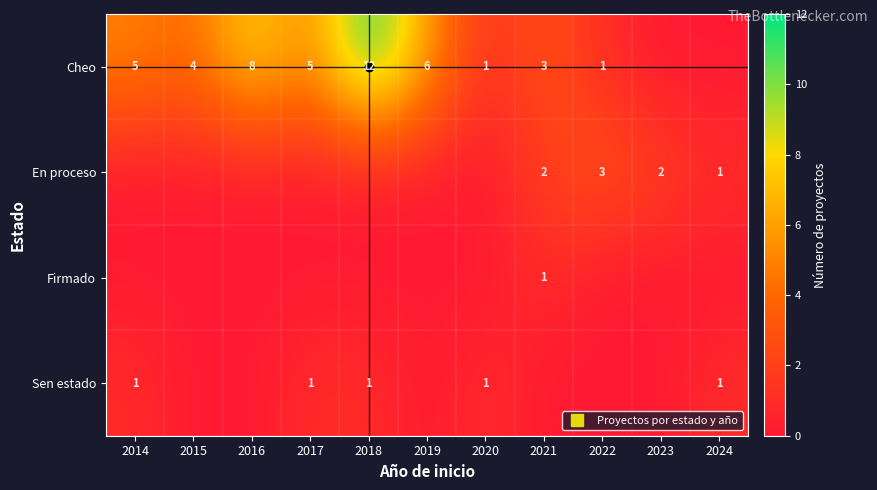

At which category is the sum across all series the highest?

2018